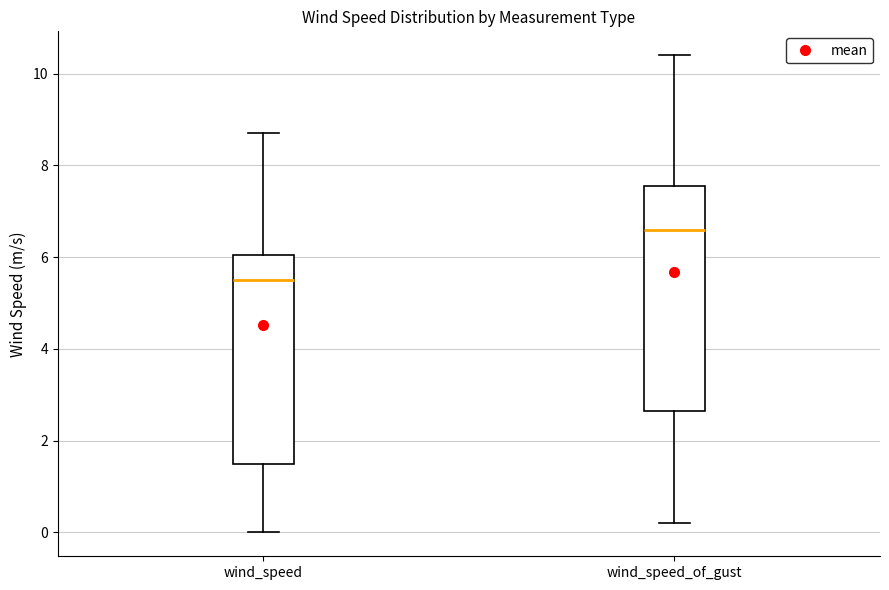

Reading left to right, transcribe this box plot: for each box, give where its median line is, the range the box spans, and where its two whiskers end, as read against the y-axis. The values are not printed on the chart, so give them approximately, as read against the axis.

wind_speed: median 5.6, box 1.6 to 6.0, whiskers 0.0 to 8.8
wind_speed_of_gust: median 6.6, box 2.6 to 7.6, whiskers 0.2 to 10.4